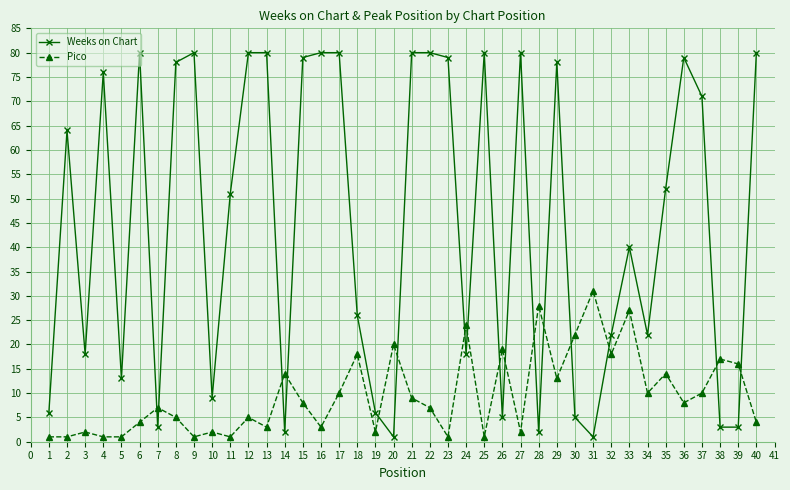

How many intersections are there between Pico and Weeks on Chart?

16